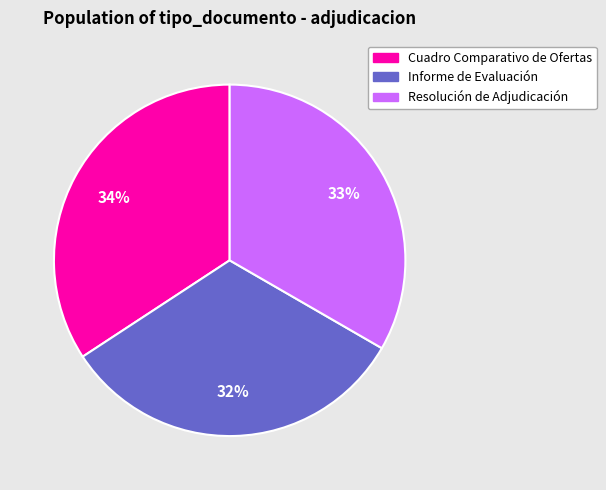

How many slices are in this pie chart?

3